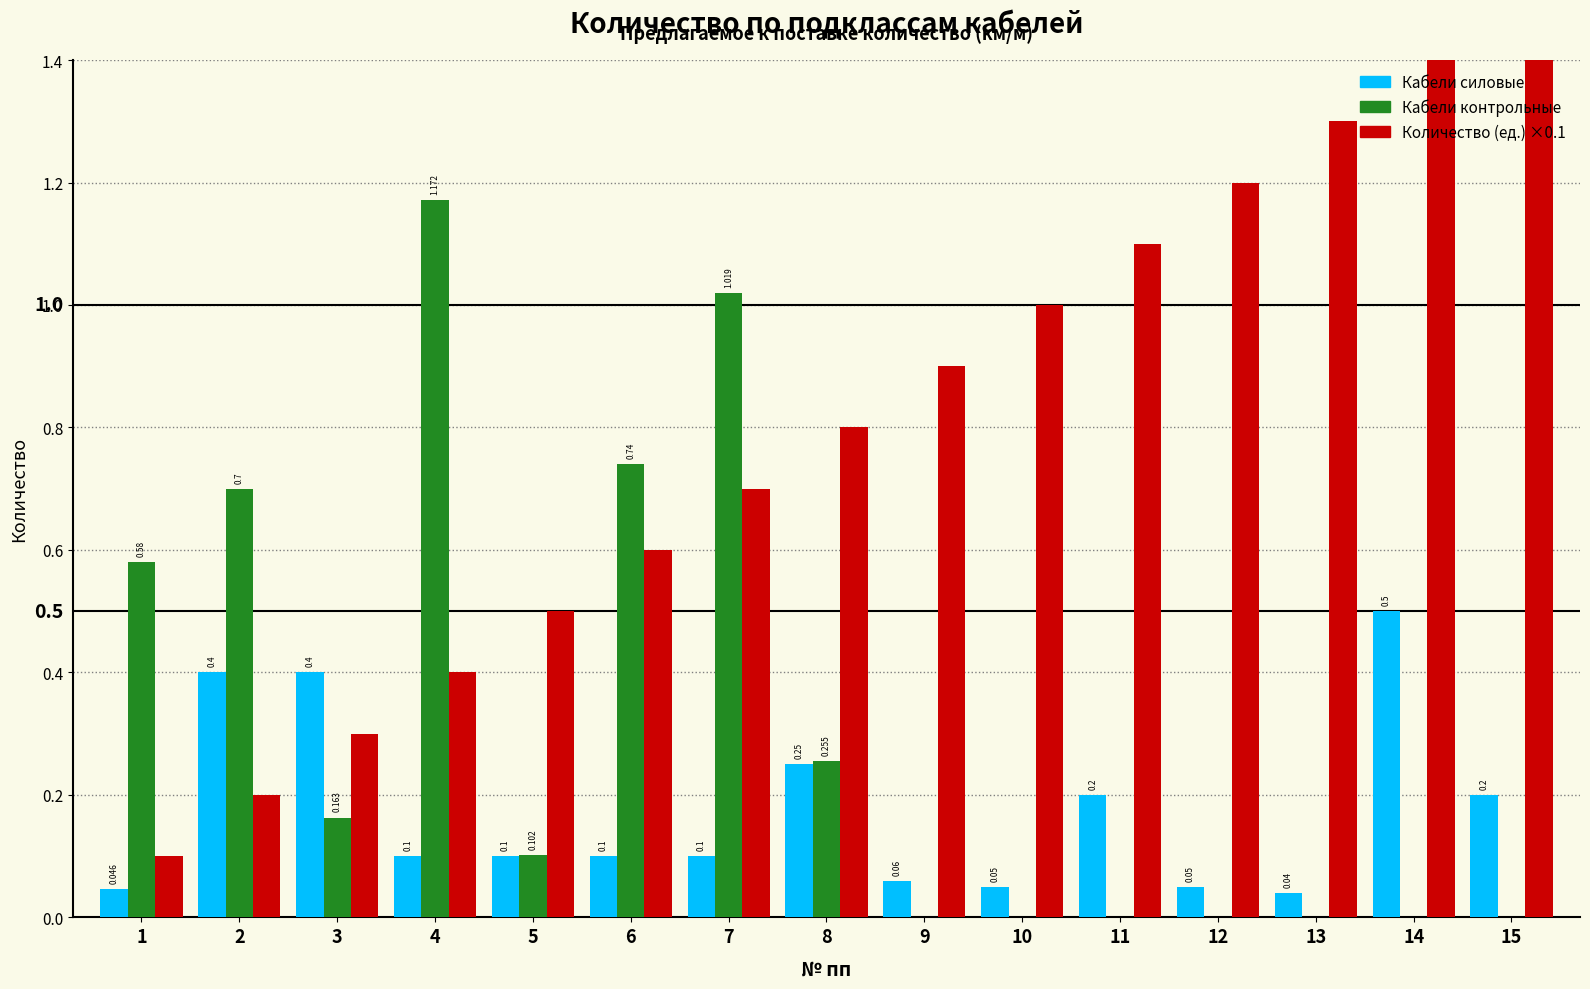

At which label does Количество (ед.) ×0.1 reach its peak?

15